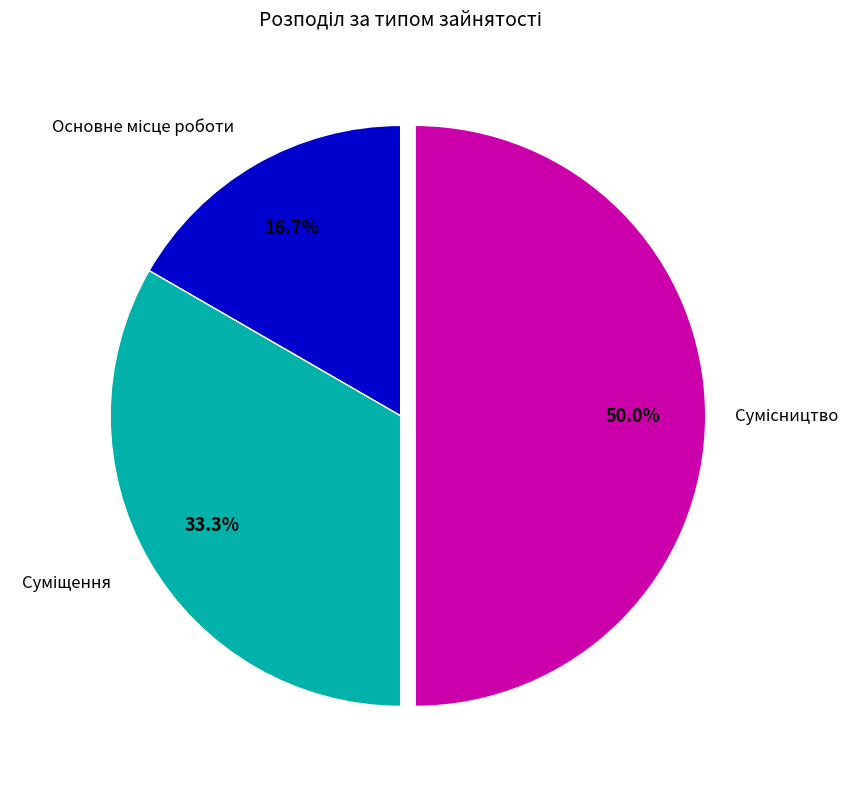

How many slices are in this pie chart?

3